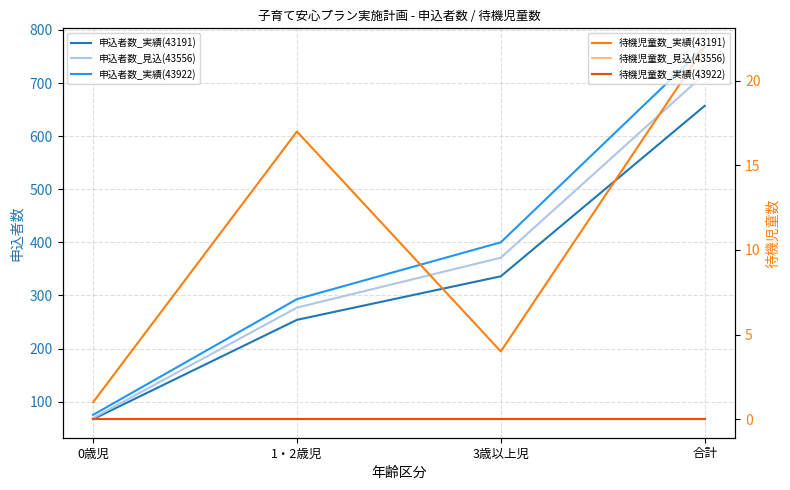

Reading left to right, transcribe all the data shown in this chart.

申込者数_実績(43191): 67	254	336	657
申込者数_見込(43556): 69	277	371	717
申込者数_実績(43922): 75	293	400	768
待機児童数_実績(43191): 1	17	4	22
待機児童数_見込(43556): 0	0	0	0
待機児童数_実績(43922): 0	0	0	0